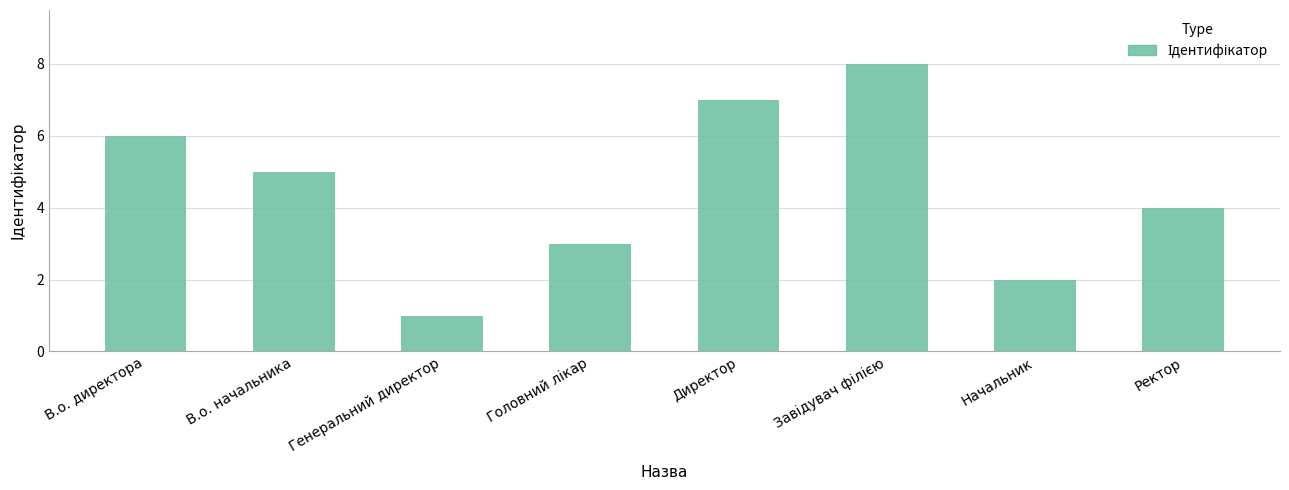

Where is the data nearest to the value 4?

Ректор